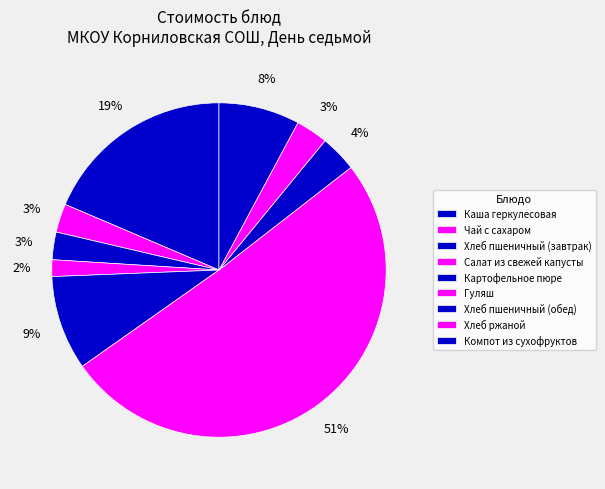

How many segments does this pie chart have?

9